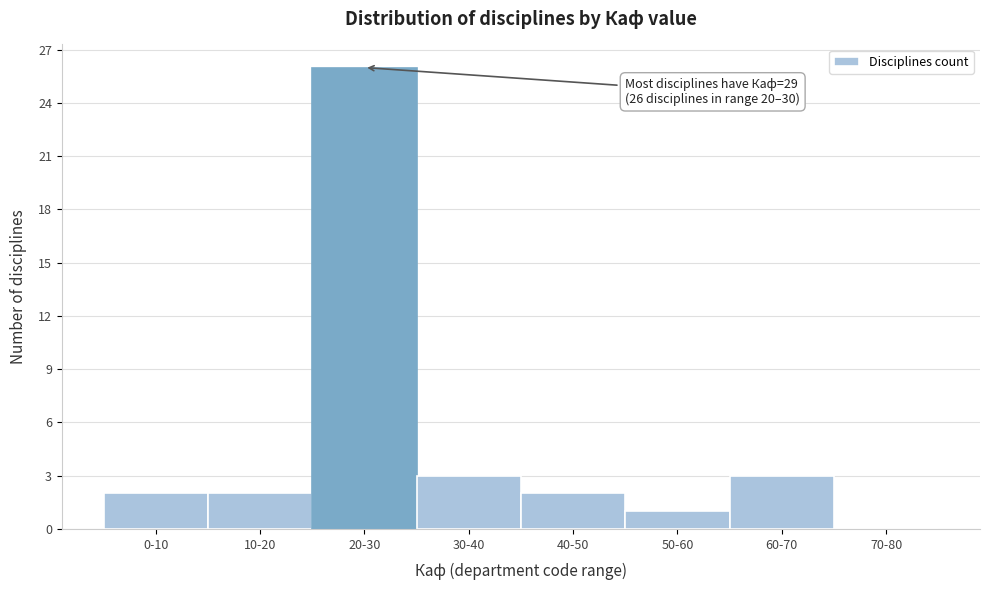

Reading left to right, what are all the values shown in this chart?

0-10=2	10-20=2	20-30=26	30-40=3	40-50=2	50-60=1	60-70=3	70-80=0